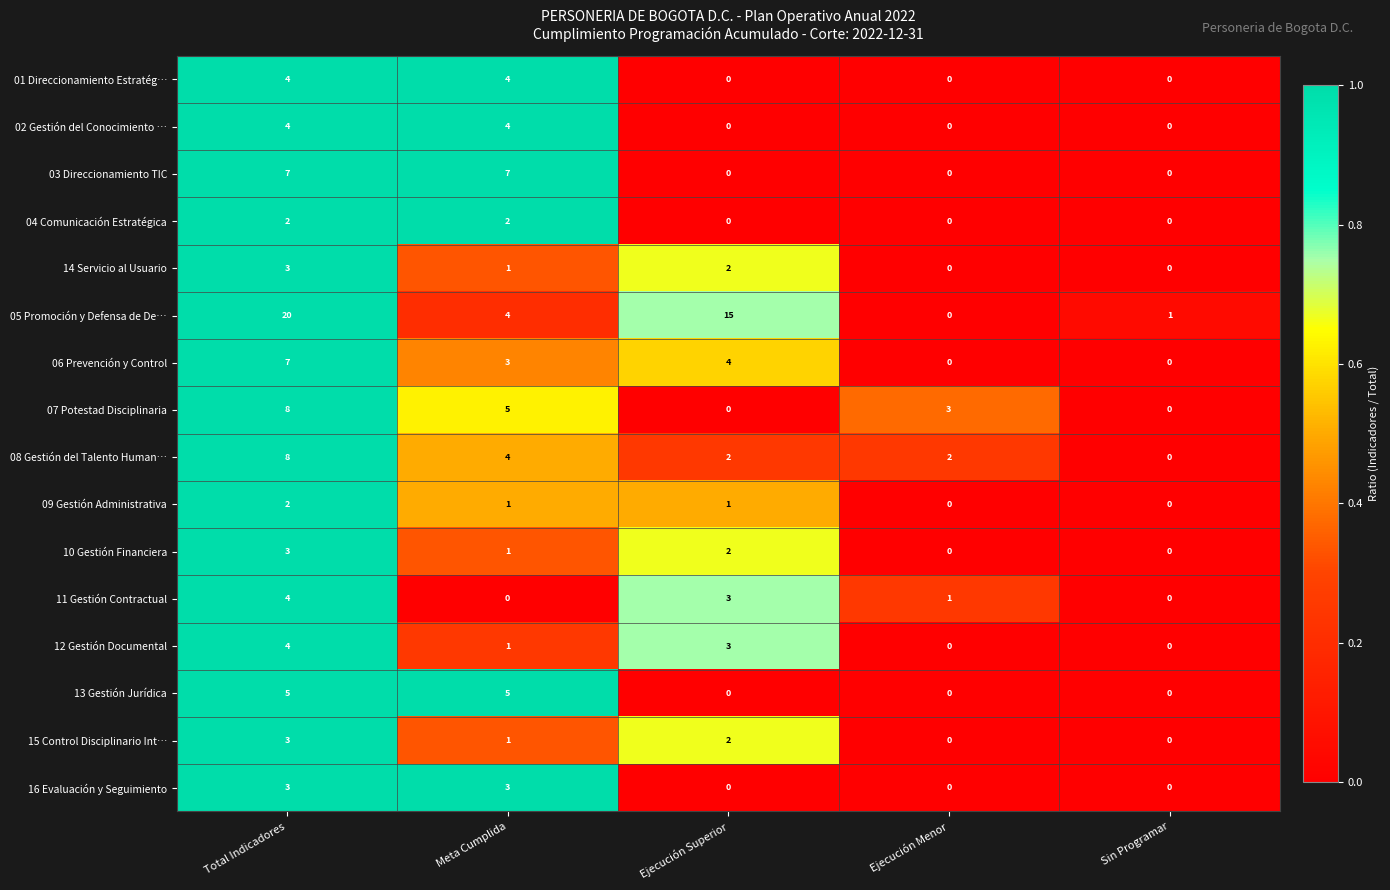

At which category is the sum across all series the highest?

Total Indicadores